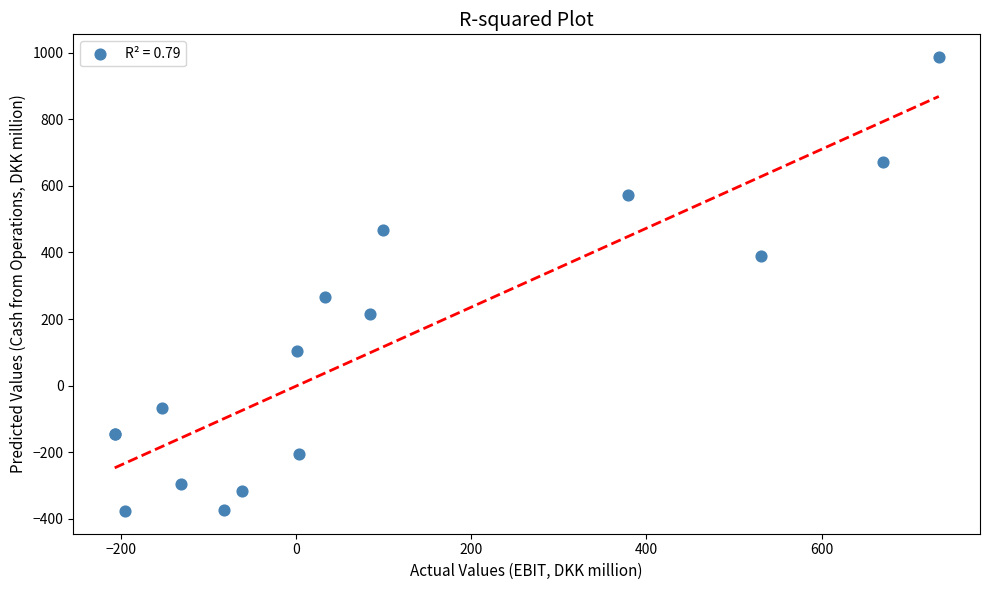

What Y value in the scatter plot is closest to 305?

267.6